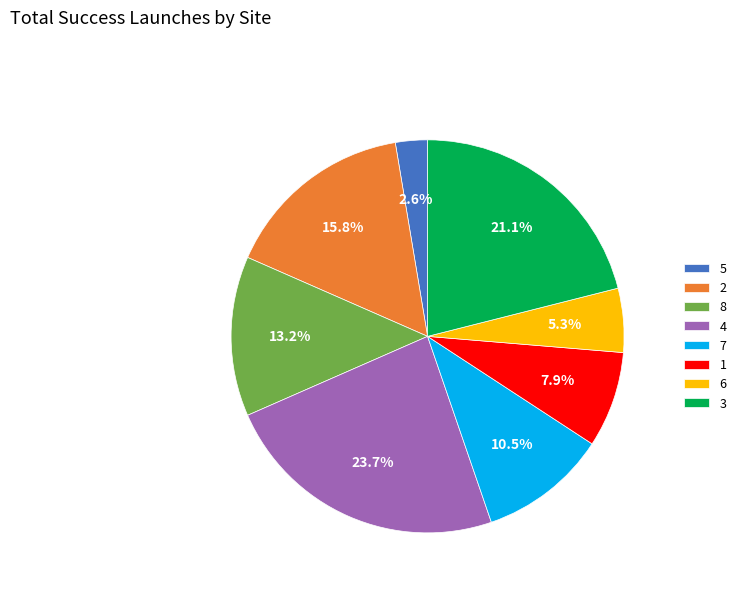

Is it true that 8 is 13% of the pie?

True